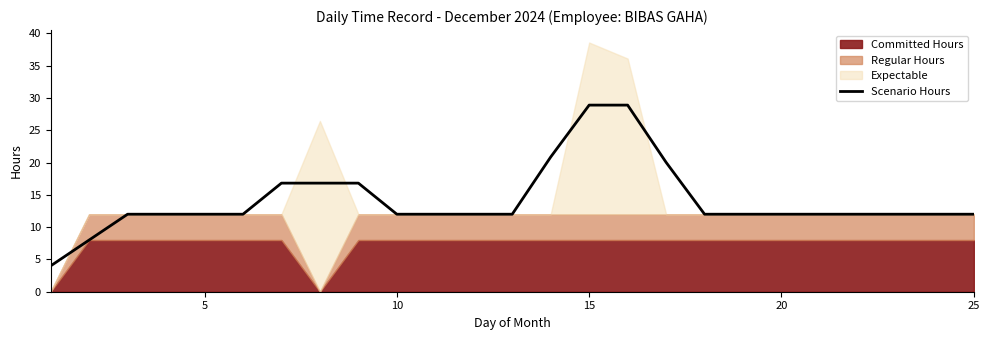

The value of Scenario Hours at 25 is 21.1. True or false?

False